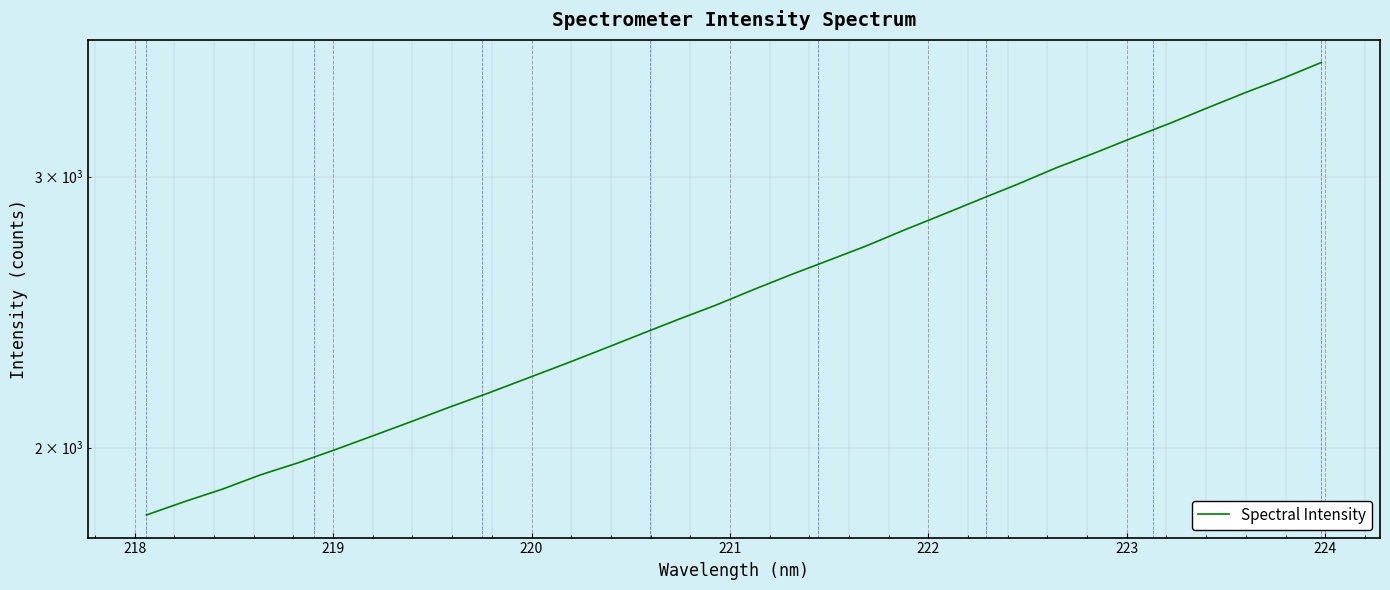

What is the label of the 5th point from the left?

221